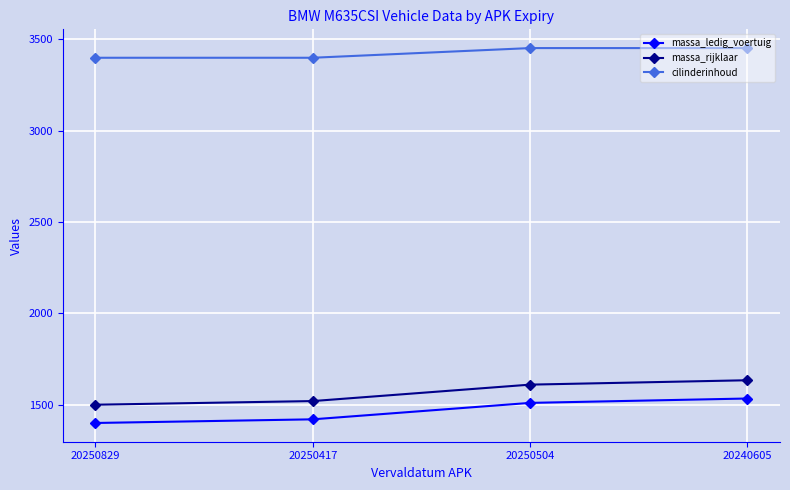

Reading left to right, extract all data points from this chart.

massa_ledig_voertuig: 20250829=1400	20250417=1420	20250504=1510	20240605=1534
massa_rijklaar: 20250829=1500	20250417=1520	20250504=1610	20240605=1634
cilinderinhoud: 20250829=3400	20250417=3400	20250504=3453	20240605=3453